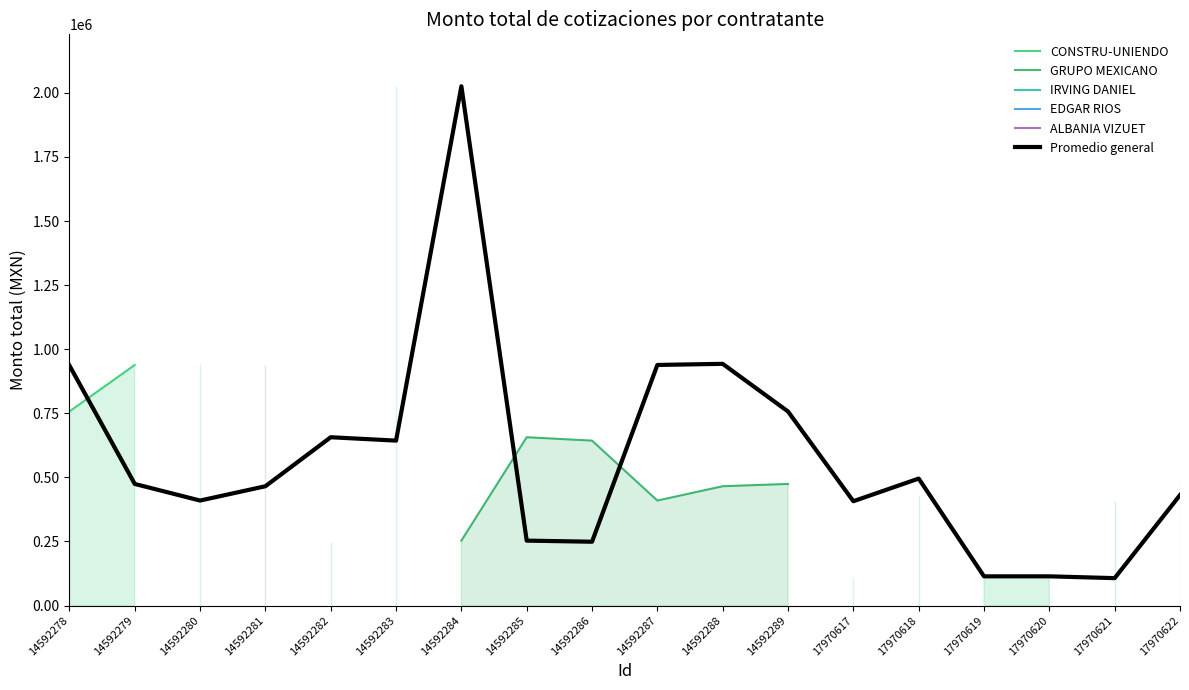

True or false: Promedio general has a value of 474411.7 at 14592279.

True